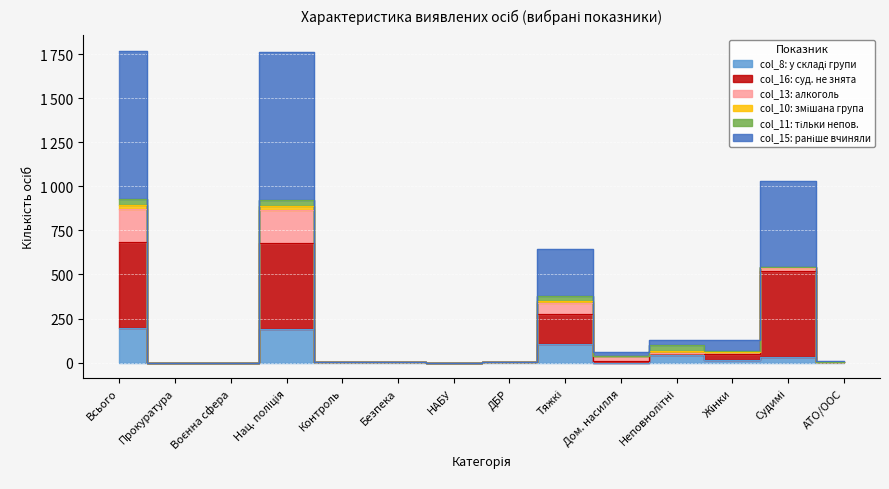

Which series has the largest range (max minus min)?

col_15 (prior crimes)